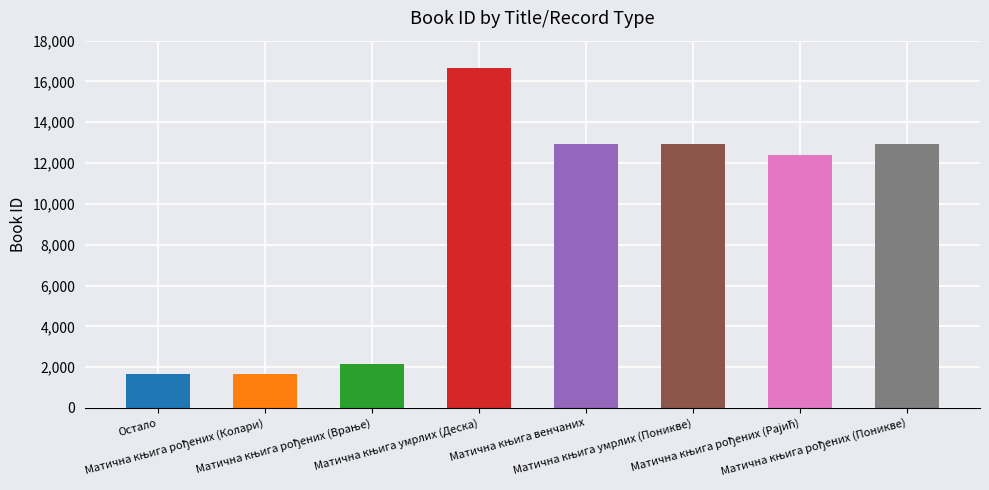

What is the minimum value shown in the chart?

1641